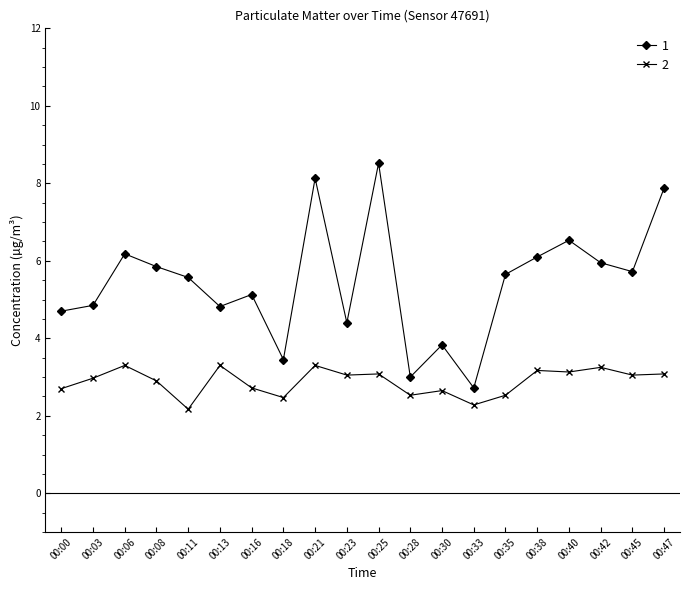

Is it true that 1 equals 2.0 at 00:13?

False